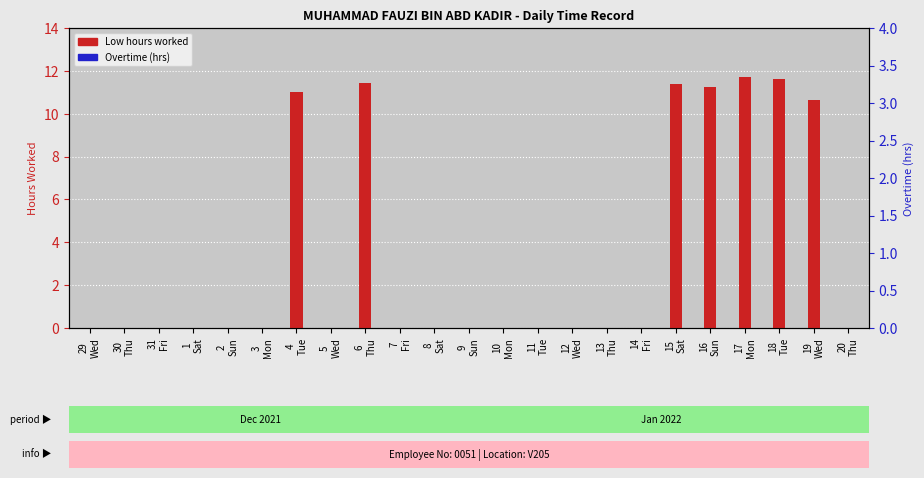

Does the chart contain stacked bars?

No